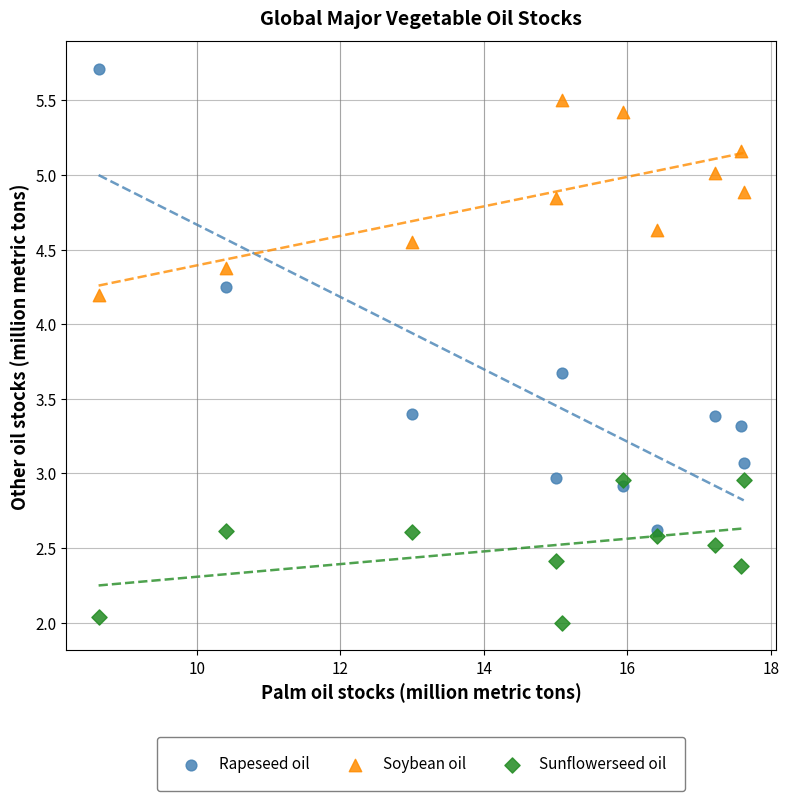

In the Soybean oil series, what Y value is closest to 4?

4.2